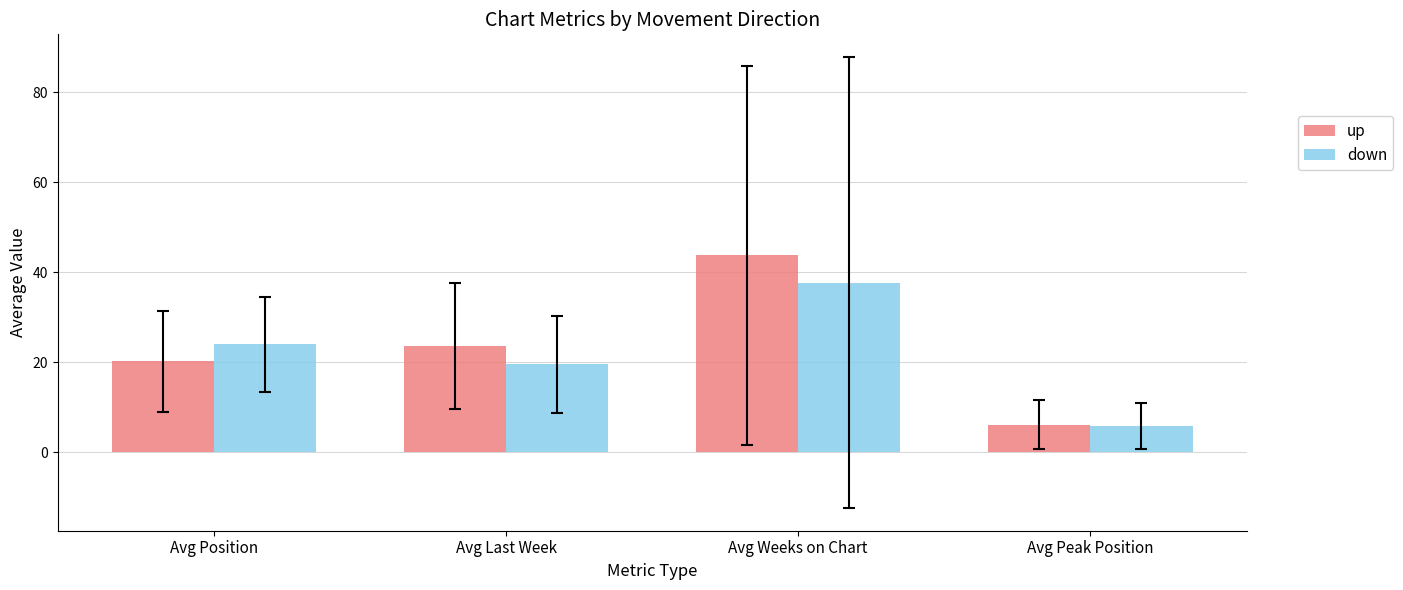

The value of up at Avg Position is 20.2. True or false?

True